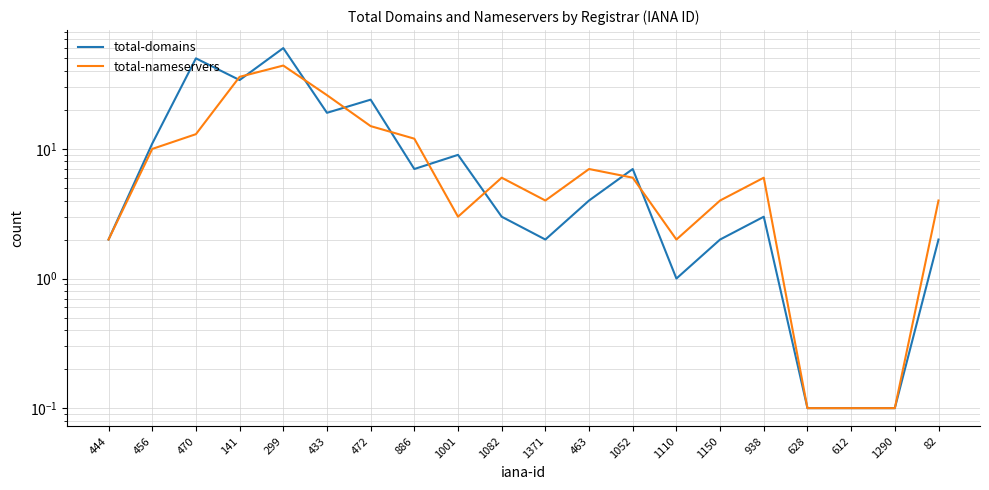

What is the label of the 4th point from the left?

141